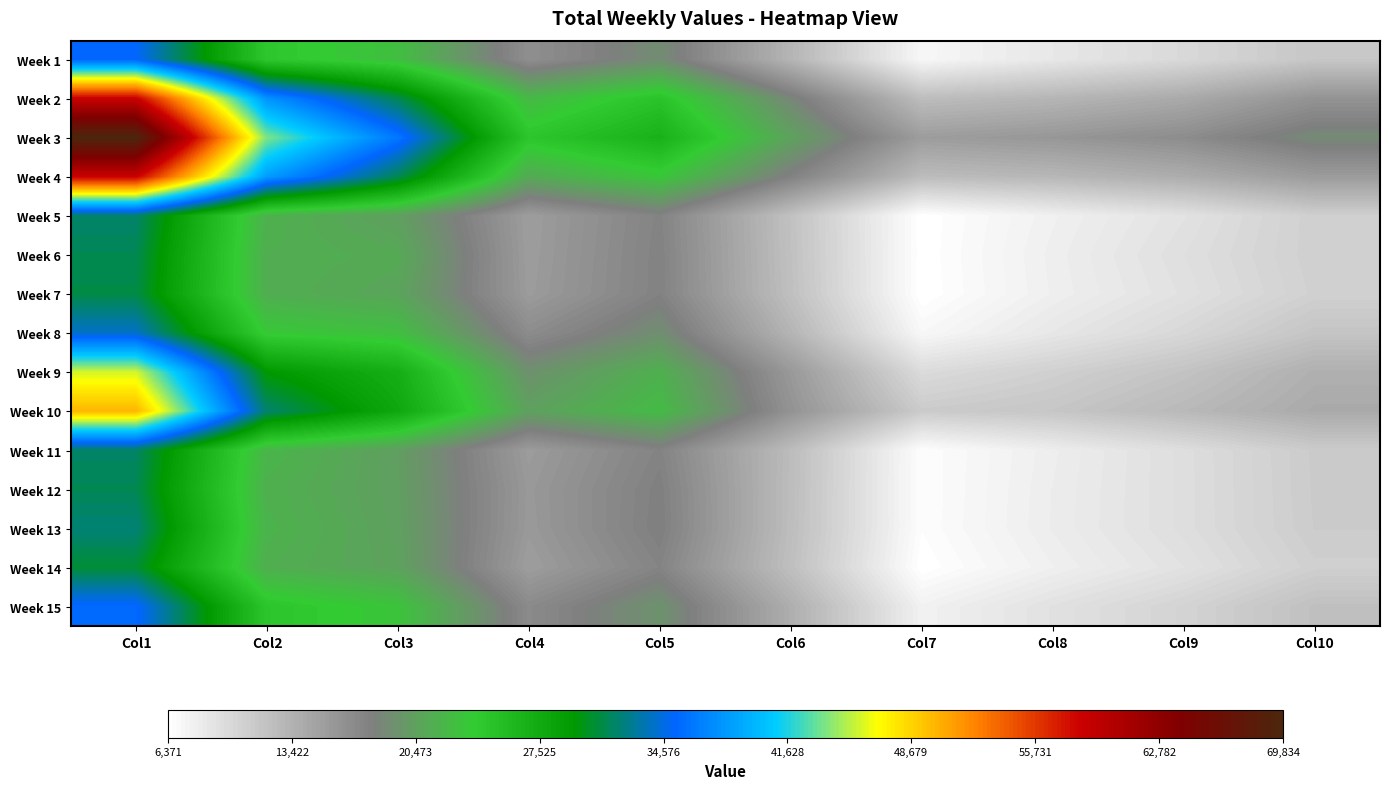

Reading left to right, list all the values displayed in this chart.

Week 1: Col1=35237	Col2=24355	Col3=22693	Col4=16583	Col5=18940	Col6=13171	Col7=7198	Col8=8600	Col9=9909	Col10=11567
Week 2: Col1=58534	Col2=37838	Col3=31334	Col4=22309	Col5=24743	Col6=18582	Col7=12440	Col8=13114	Col9=14173	Col10=16217
Week 3: Col1=69834	Col2=43805	Col3=36258	Col4=24467	Col5=26682	Col6=20596	Col7=15329	Col8=15869	Col9=16812	Col10=18841
Week 4: Col1=58438	Col2=38325	Col3=31401	Col4=21162	Col5=23322	Col6=17752	Col7=12517	Col8=12948	Col9=13847	Col10=15449
Week 5: Col1=31911	Col2=21715	Col3=20356	Col4=15290	Col5=17624	Col6=12045	Col7=6385	Col8=7809	Col9=9059	Col10=10784
Week 6: Col1=31368	Col2=21477	Col3=21138	Col4=15342	Col5=17729	Col6=12097	Col7=6400	Col8=7959	Col9=9341	Col10=10780
Week 7: Col1=31105	Col2=21480	Col3=20777	Col4=15438	Col5=17748	Col6=12187	Col7=6371	Col8=7897	Col9=9157	Col10=10669
Week 8: Col1=33982	Col2=23440	Col3=22707	Col4=16813	Col5=19065	Col6=13187	Col7=7119	Col8=8623	Col9=10024	Col10=11737
Week 9: Col1=45728	Col2=29477	Col3=27044	Col4=19295	Col5=21636	Col6=15689	Col7=9722	Col8=10706	Col9=11877	Col10=13644
Week 10: Col1=50019	Col2=31974	Col3=27836	Col4=20509	Col5=22432	Col6=16215	Col7=11173	Col8=11610	Col9=12802	Col10=14139
Week 11: Col1=31769	Col2=22042	Col3=20268	Col4=15436	Col5=17622	Col6=12513	Col7=6631	Col8=8044	Col9=9460	Col10=11157
Week 12: Col1=31365	Col2=21624	Col3=20323	Col4=15698	Col5=17938	Col6=12461	Col7=6614	Col8=8119	Col9=9452	Col10=11133
Week 13: Col1=32163	Col2=21882	Col3=20421	Col4=15631	Col5=18020	Col6=12426	Col7=6641	Col8=8139	Col9=9450	Col10=11100
Week 14: Col1=30697	Col2=21522	Col3=20583	Col4=15275	Col5=17547	Col6=12243	Col7=6394	Col8=7847	Col9=9090	Col10=10755
Week 15: Col1=35477	Col2=24513	Col3=23097	Col4=16981	Col5=19351	Col6=13753	Col7=7683	Col8=9139	Col9=10411	Col10=12145